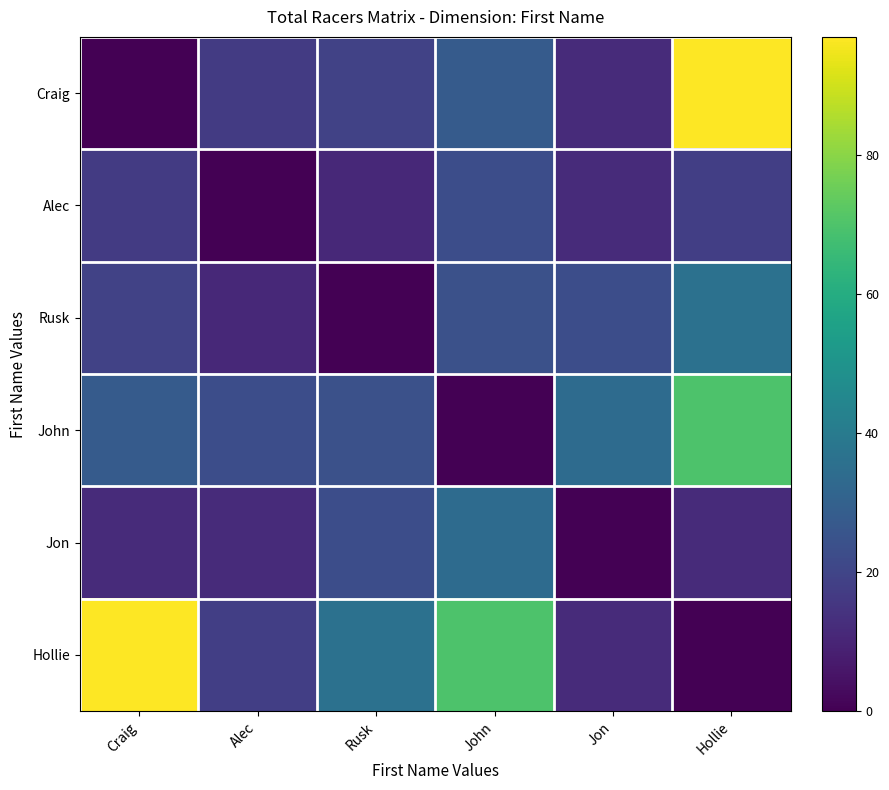

List the series in order of their peak value, highest first.

Craig, Hollie, John, Rusk, Jon, Alec